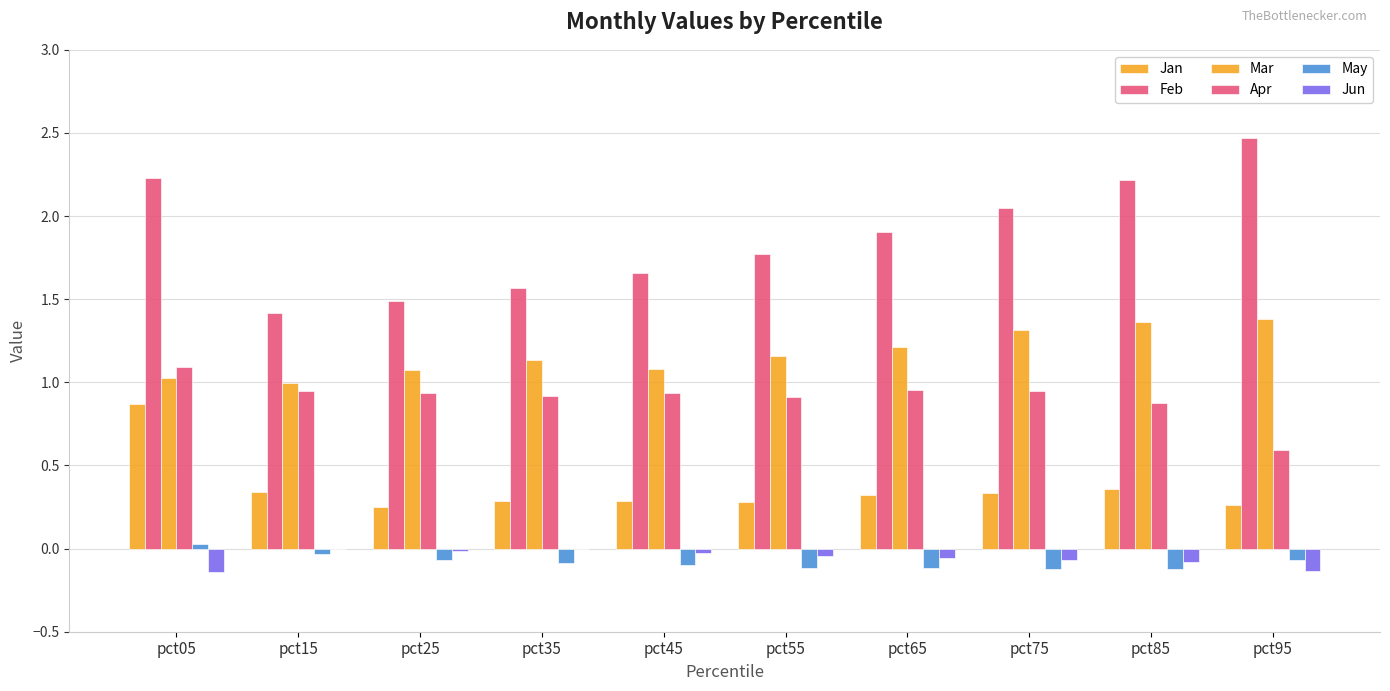

What is the value of the Apr bar at the 9th from the left?

0.9